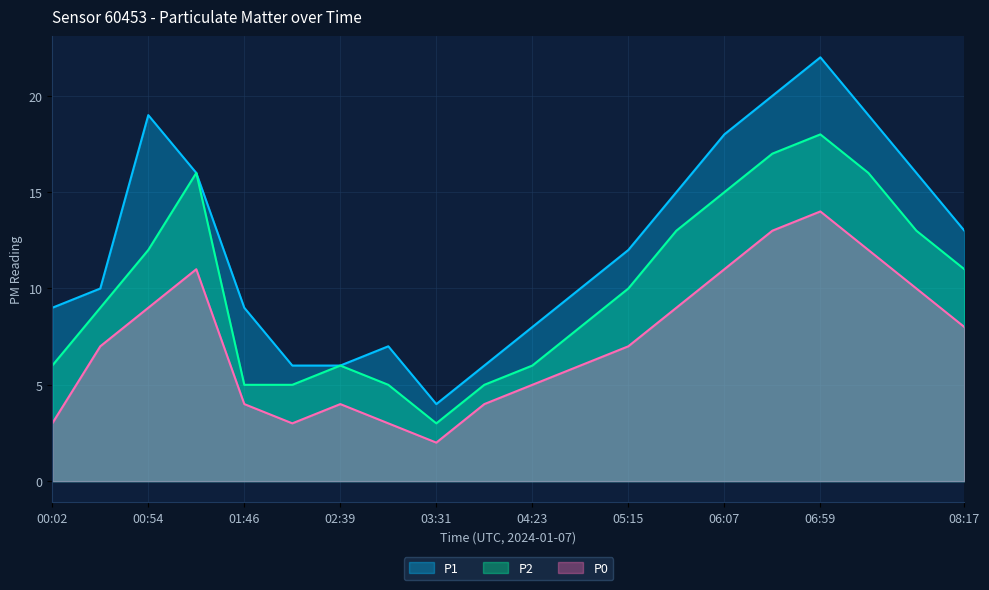

Is the value of P1 at 03:57 greater than the value of P0 at 05:41?

No